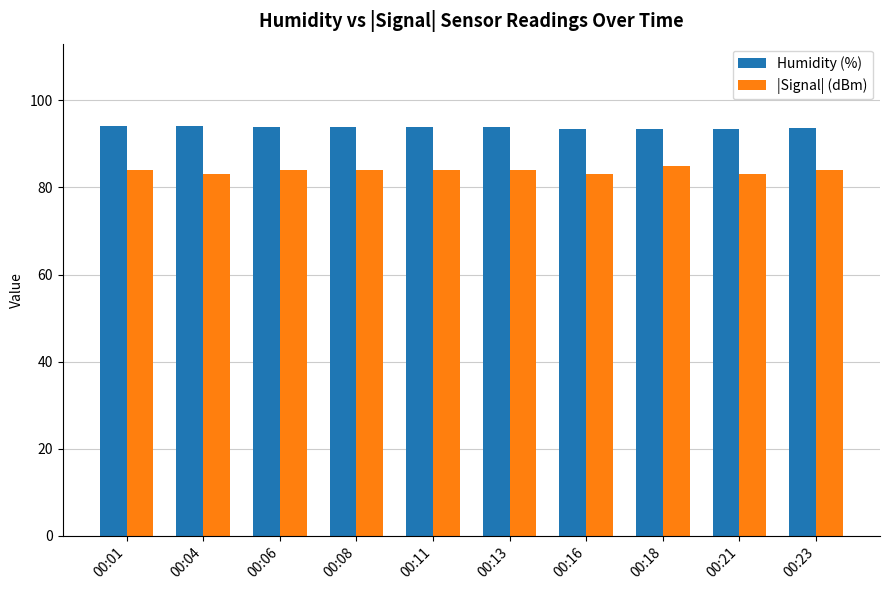

What is the difference between the maximum and minimum values in the |Signal| (dBm) series?

2.0